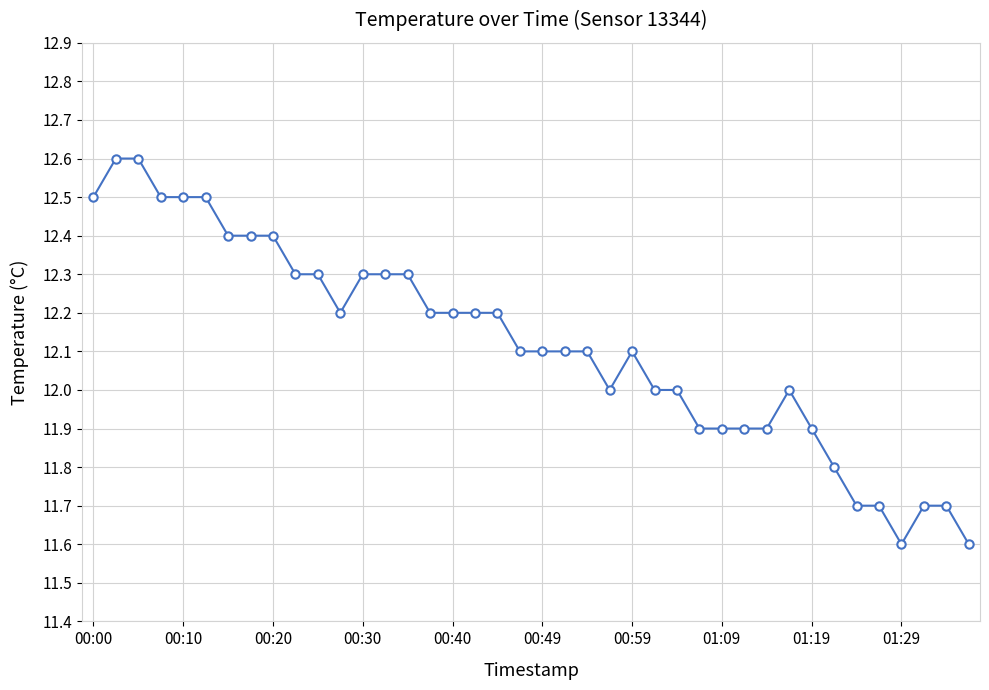

True or false: there are more than 0 points higher than both neighbors.

True